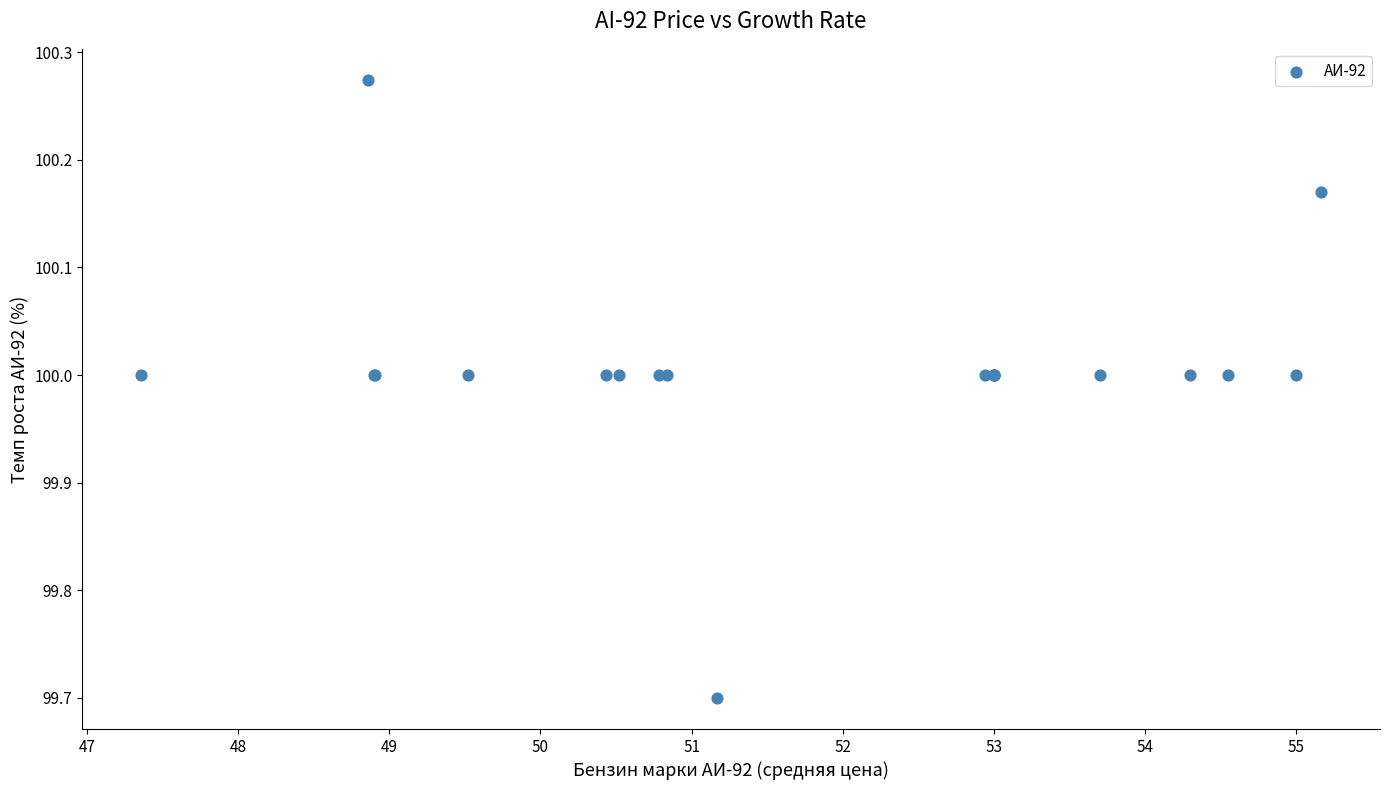

What Y value in the scatter plot is closest to 99?

99.7